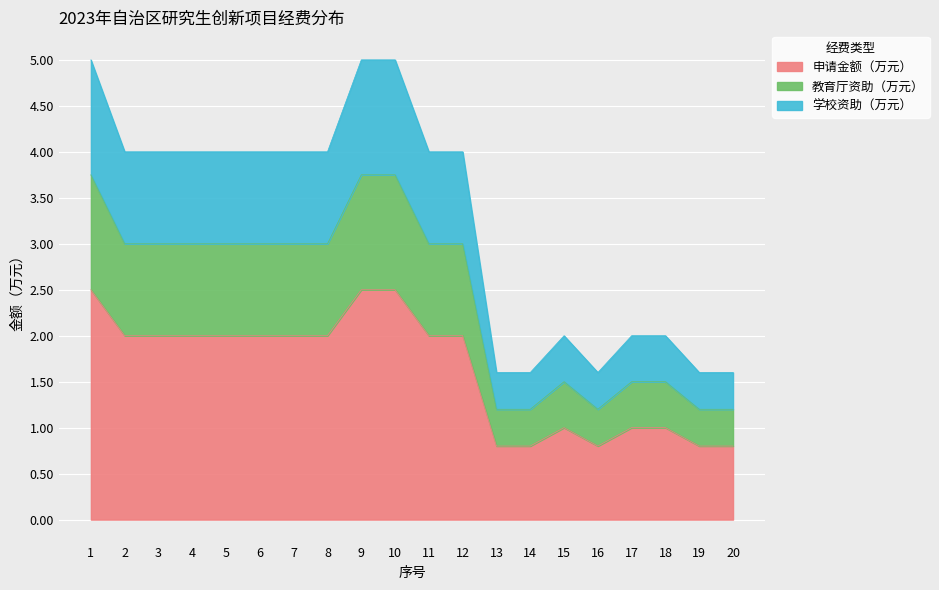

How many interior local valleys does the 申请金额（万元） series have?

1